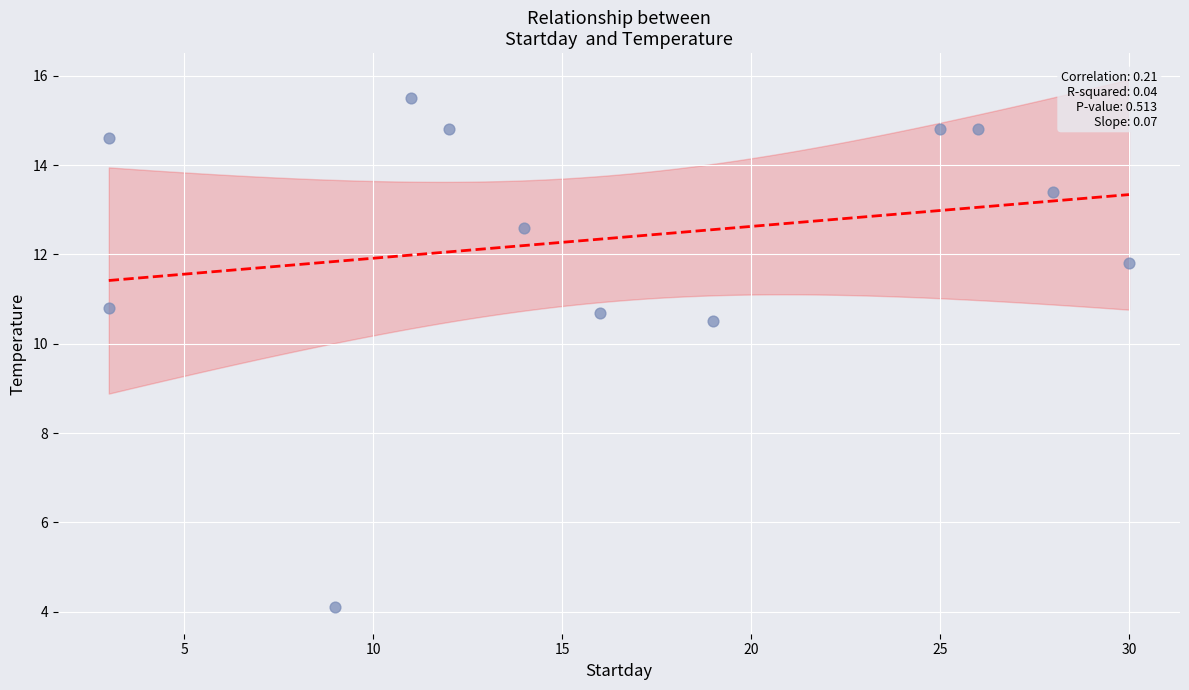

What is the average Y value?

12.4